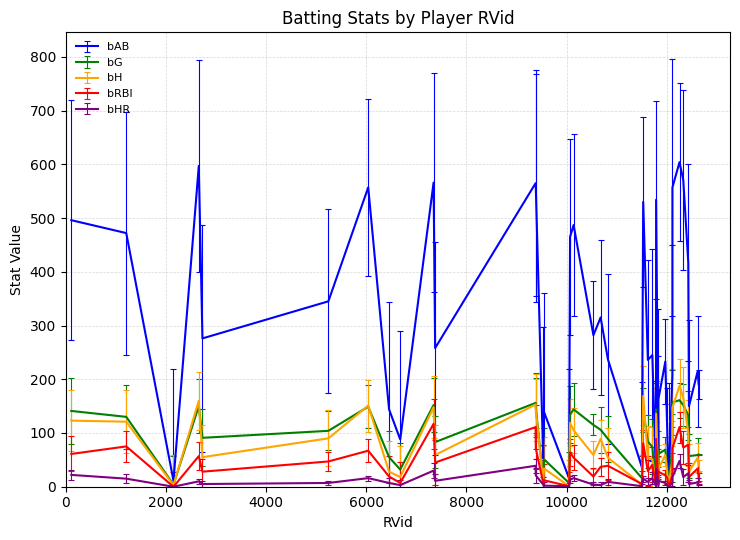

What is the greatest value displayed?

604